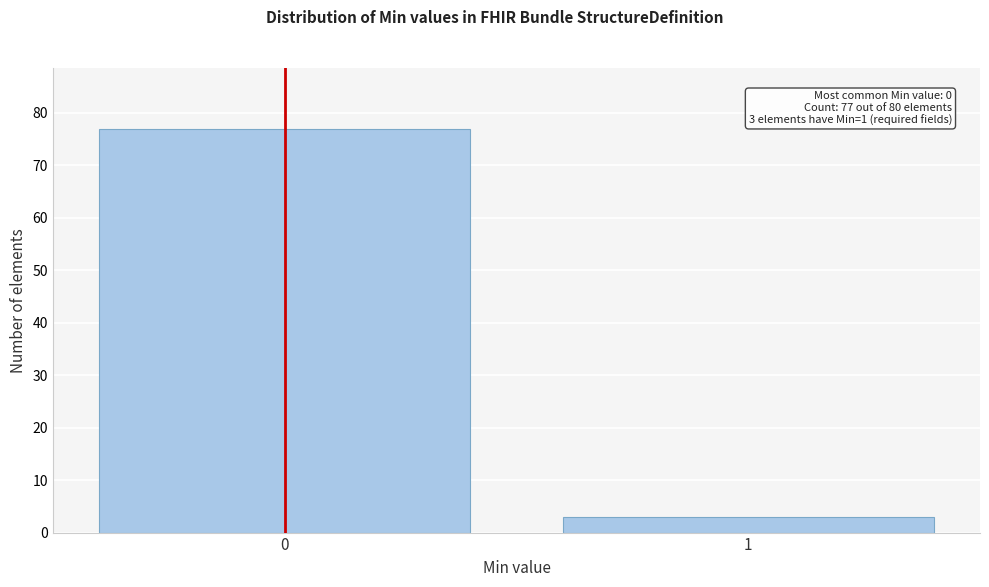

Reading left to right, transcribe all the data shown in this chart.

0=77	1=3